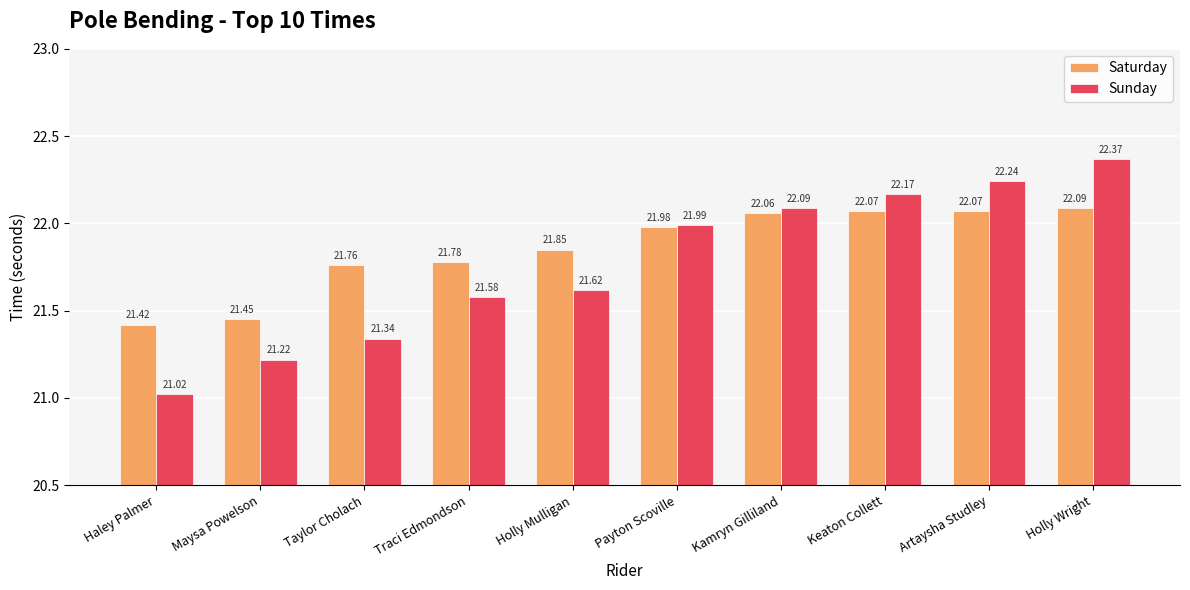

At which category does the chart reach its minimum across all series?

Haley Palmer